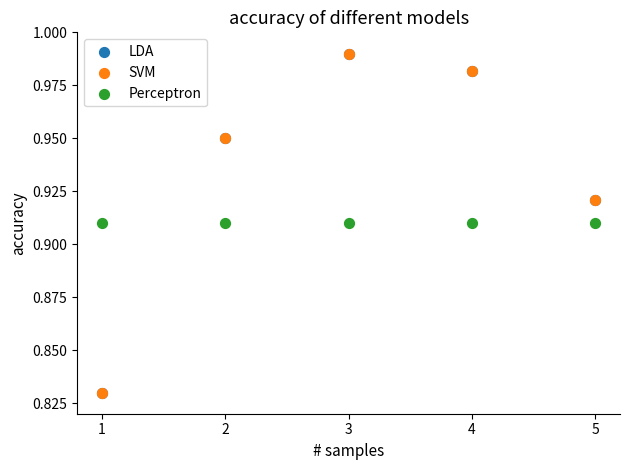

What are all the series names shown in the legend?

LDA, SVM, Perceptron